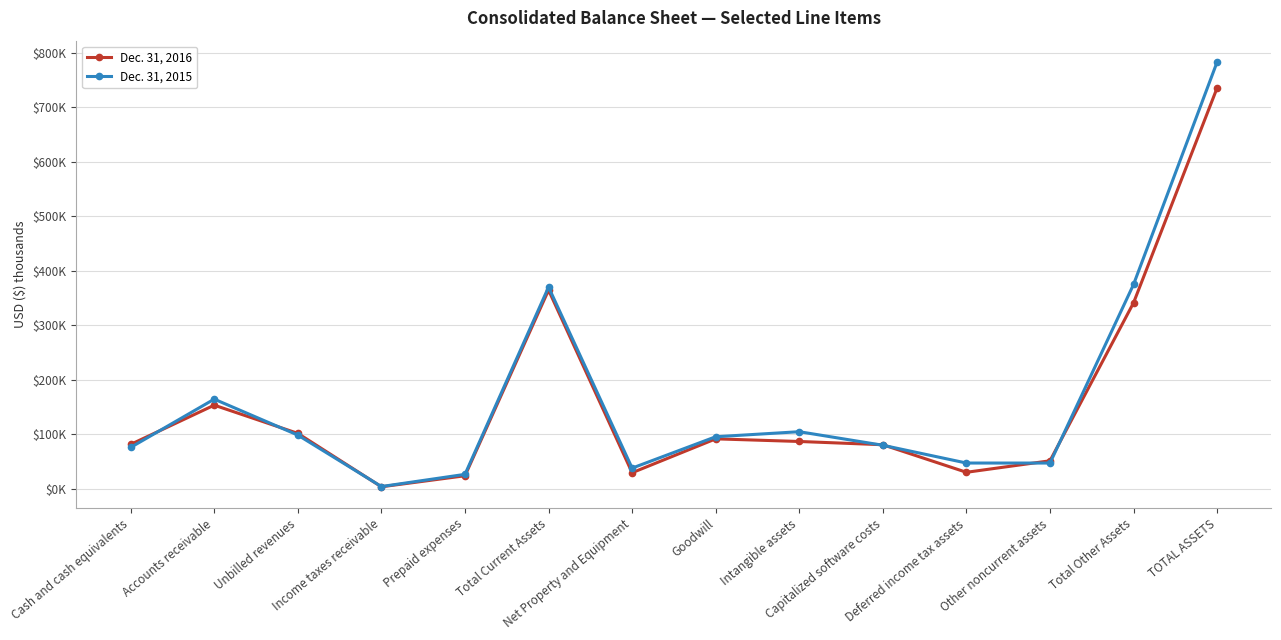

Is this an area chart (filled region under the line)?

No